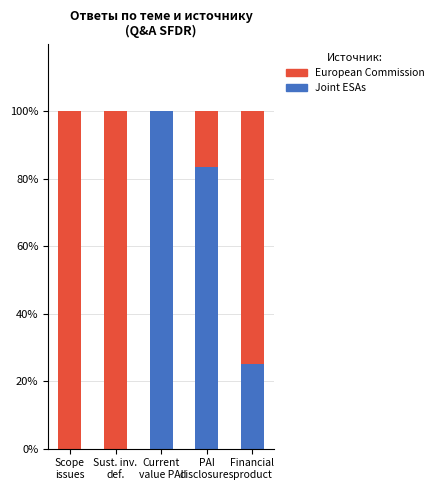

What is the maximum value for Joint ESAs?

100.0